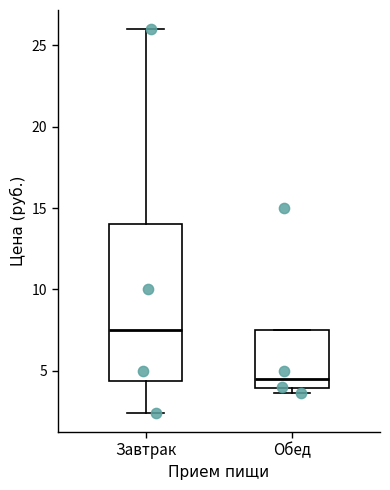

Which box is the tallest, from its lower edge to its upper edge?

Завтрак